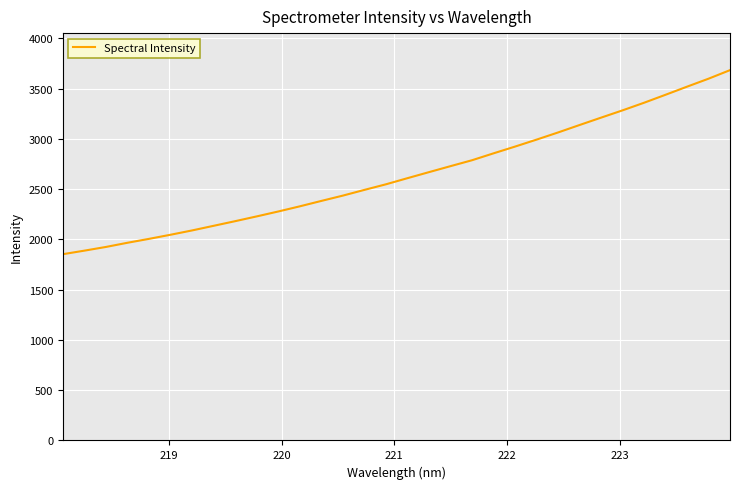

What is the sum of all values?

84675.4